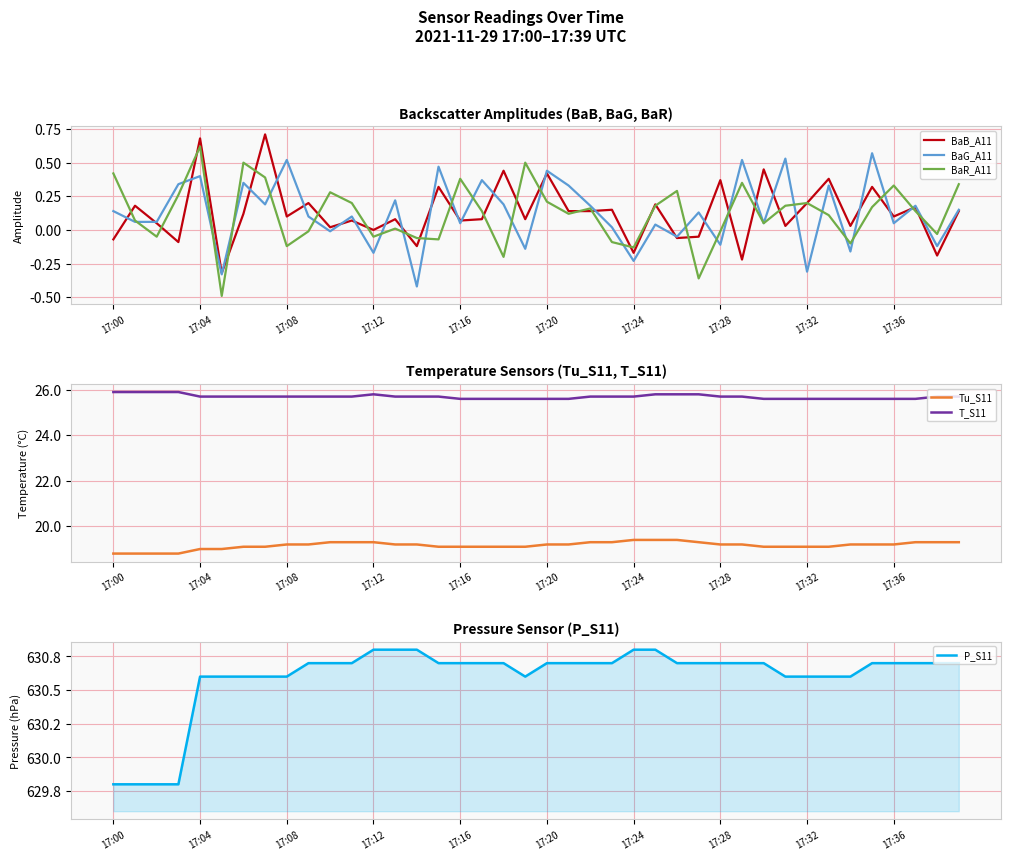

How many negative values does the BaB_A11 series have?

9